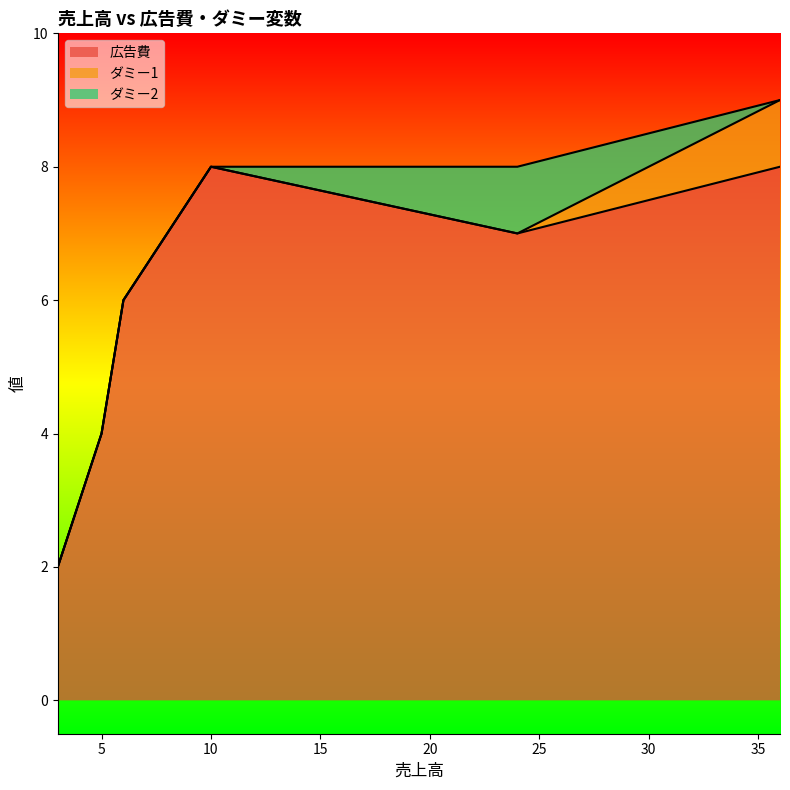

At which category does 広告費 reach its first local peak?

10